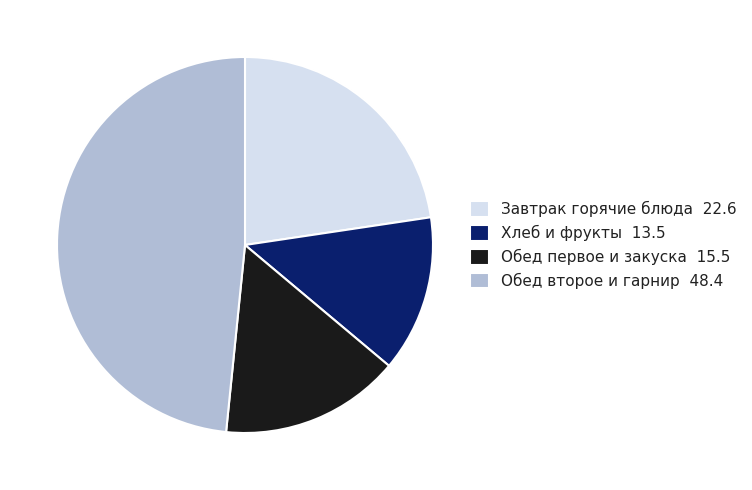

Which has a higher value, Завтрак горячие блюда 22.6 or Обед первое и закуска 15.5?

Завтрак горячие блюда 22.6